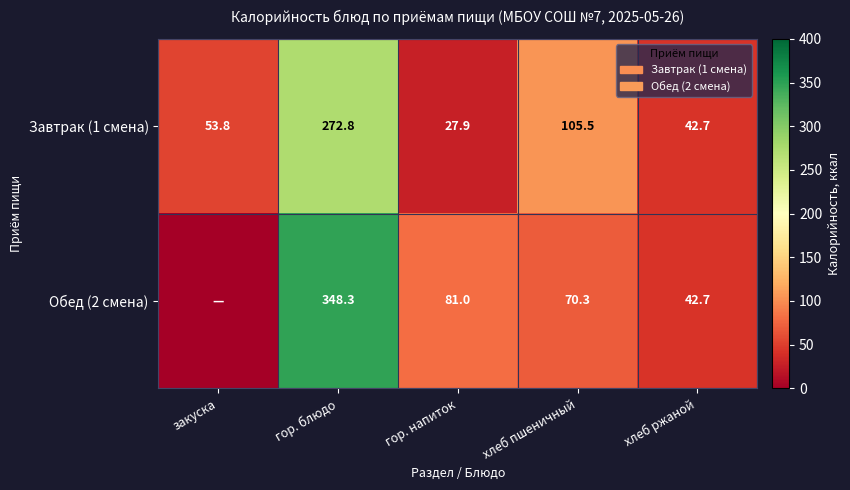

What is the difference between the maximum and minimum values in the Завтрак (1 смена) series?

244.9